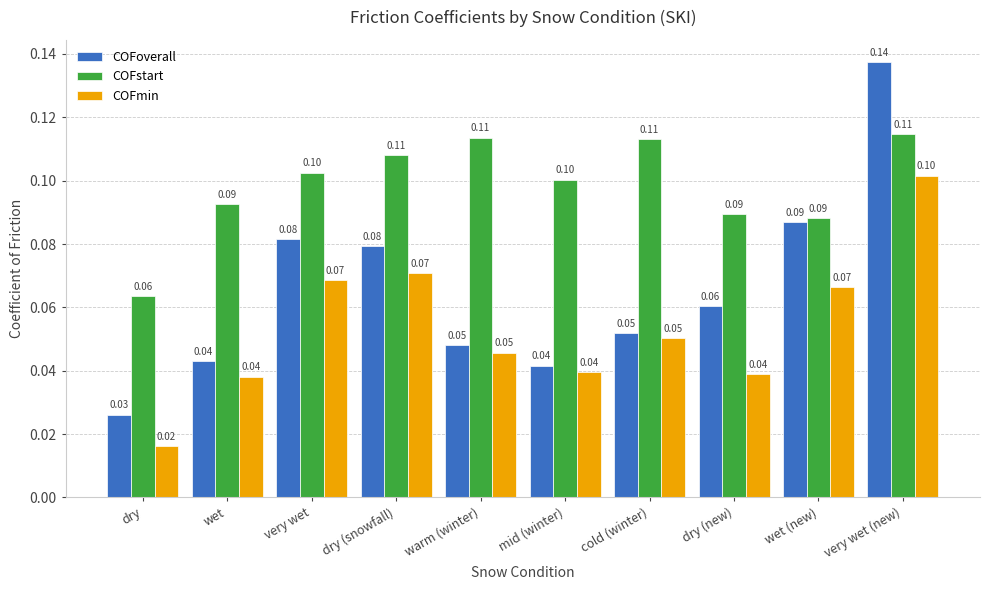

What position from the right is mid (winter)?

5